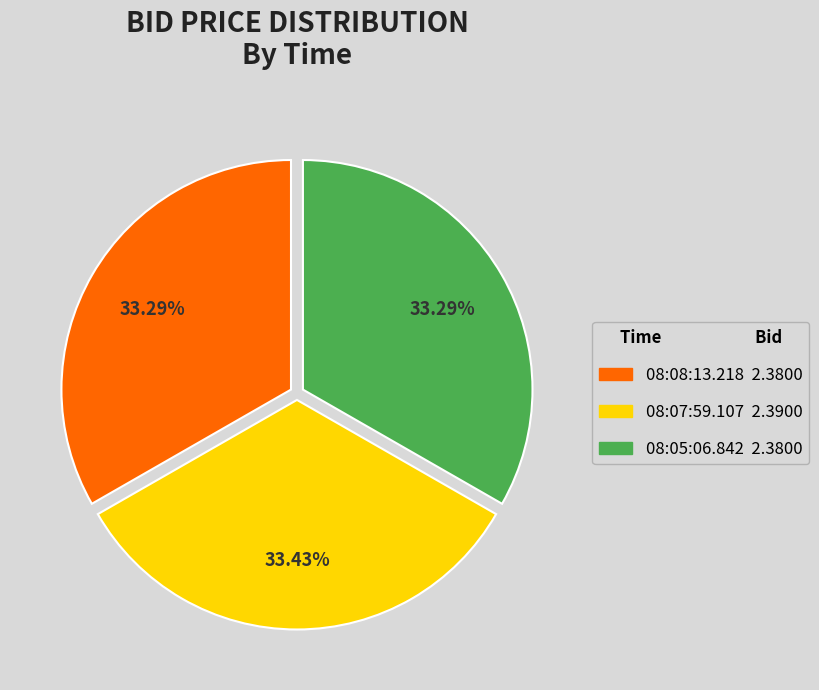

To the nearest percent, what portion does 08:08:13.218 represent?

33%